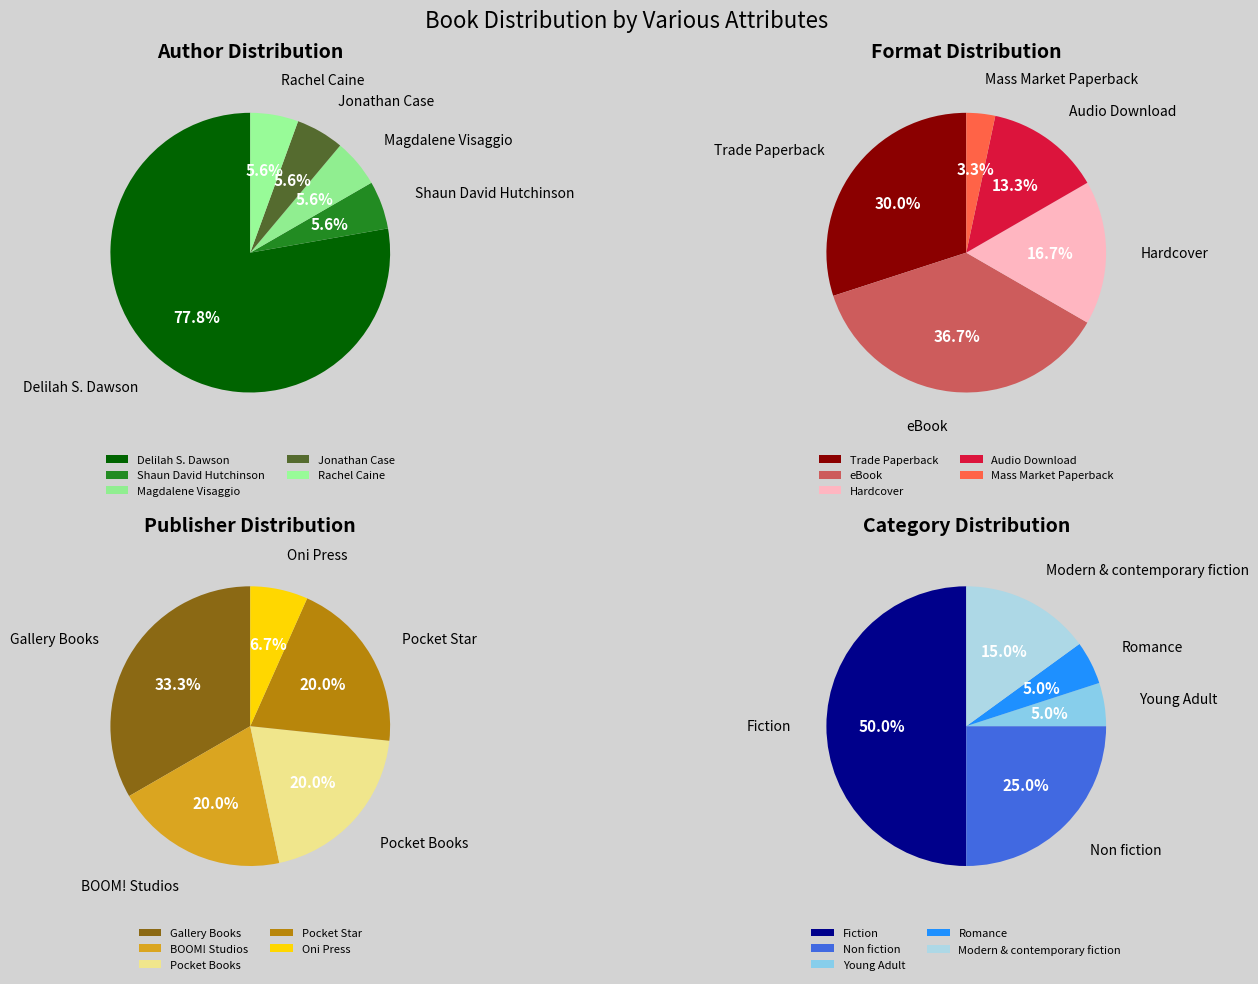

Combined, do Magdalene Visaggio and Rachel Caine account for over 50%?

No